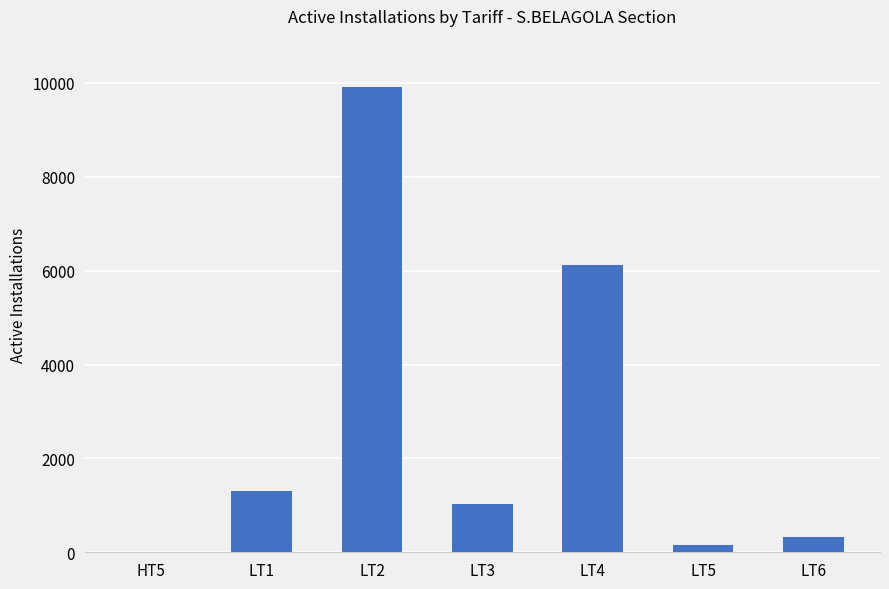

True or false: the data shows 1595 at LT4.

False